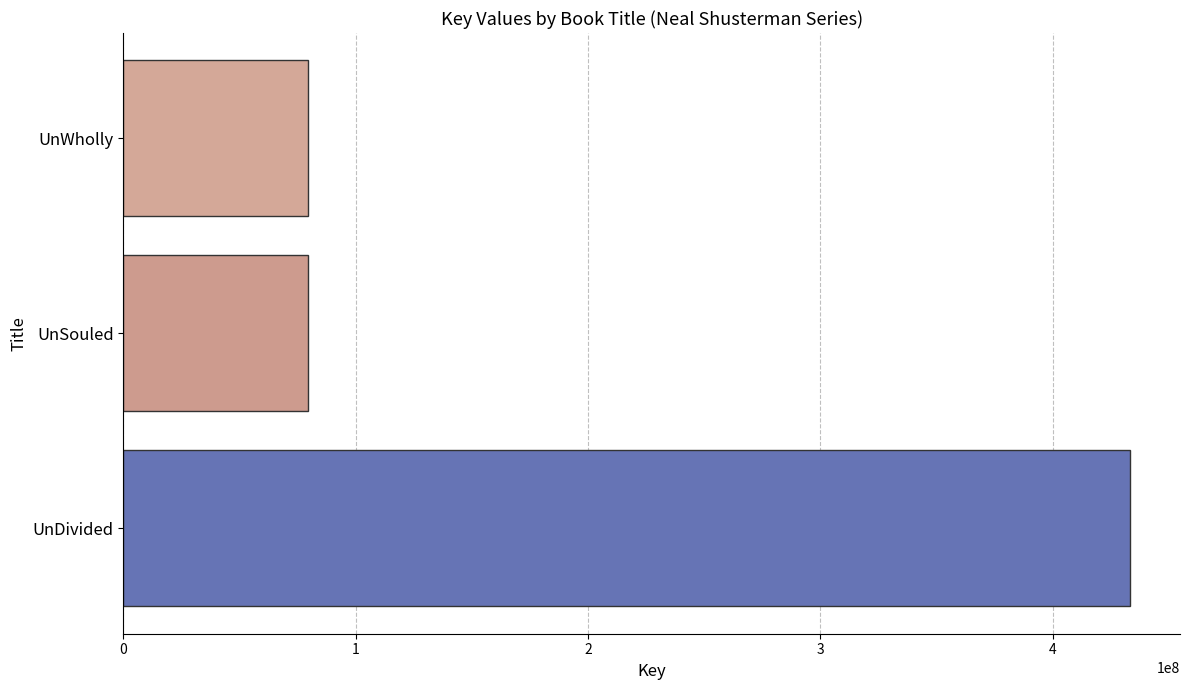

The chart shows a value of 736269245 at UnDivided. True or false?

False